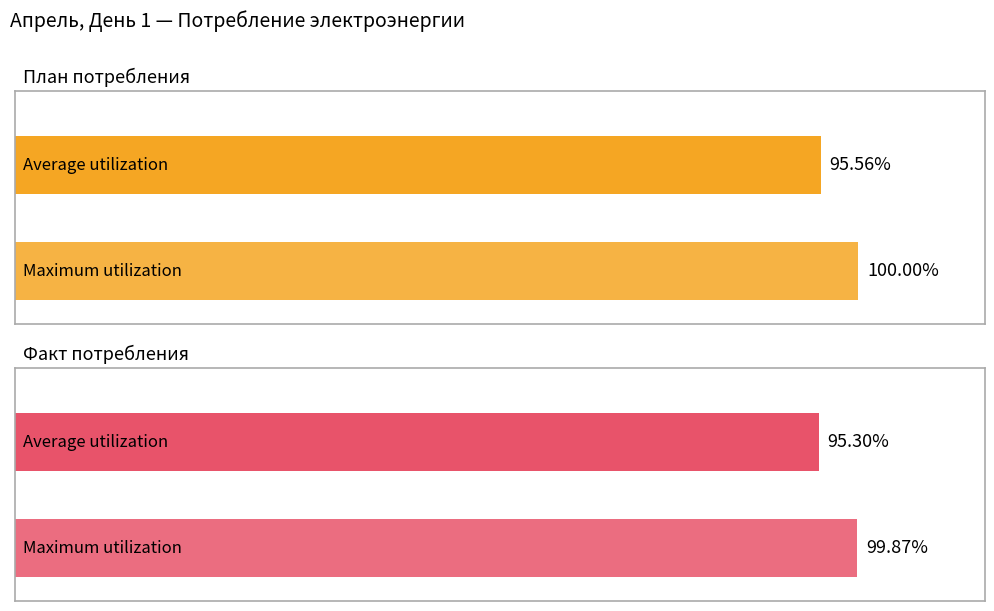

What are all the series names shown in the legend?

План потребления, Факт потребления